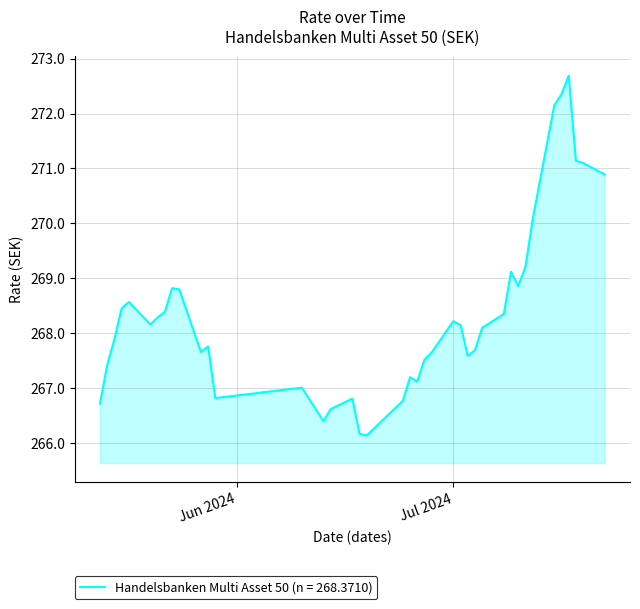

How many lines are shown in the chart?

1